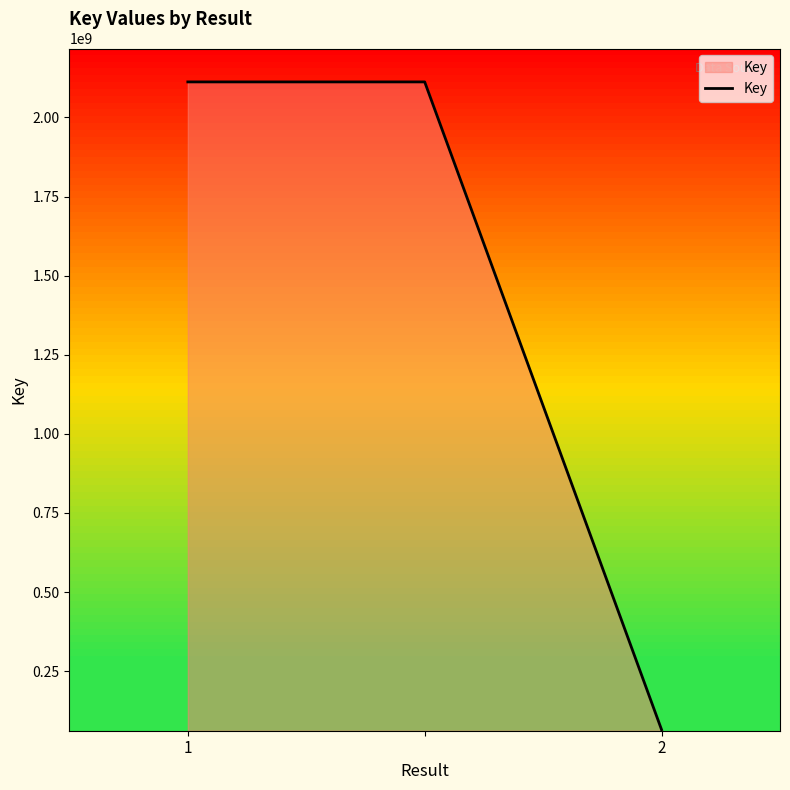

What is the sum of all values?

4289213719